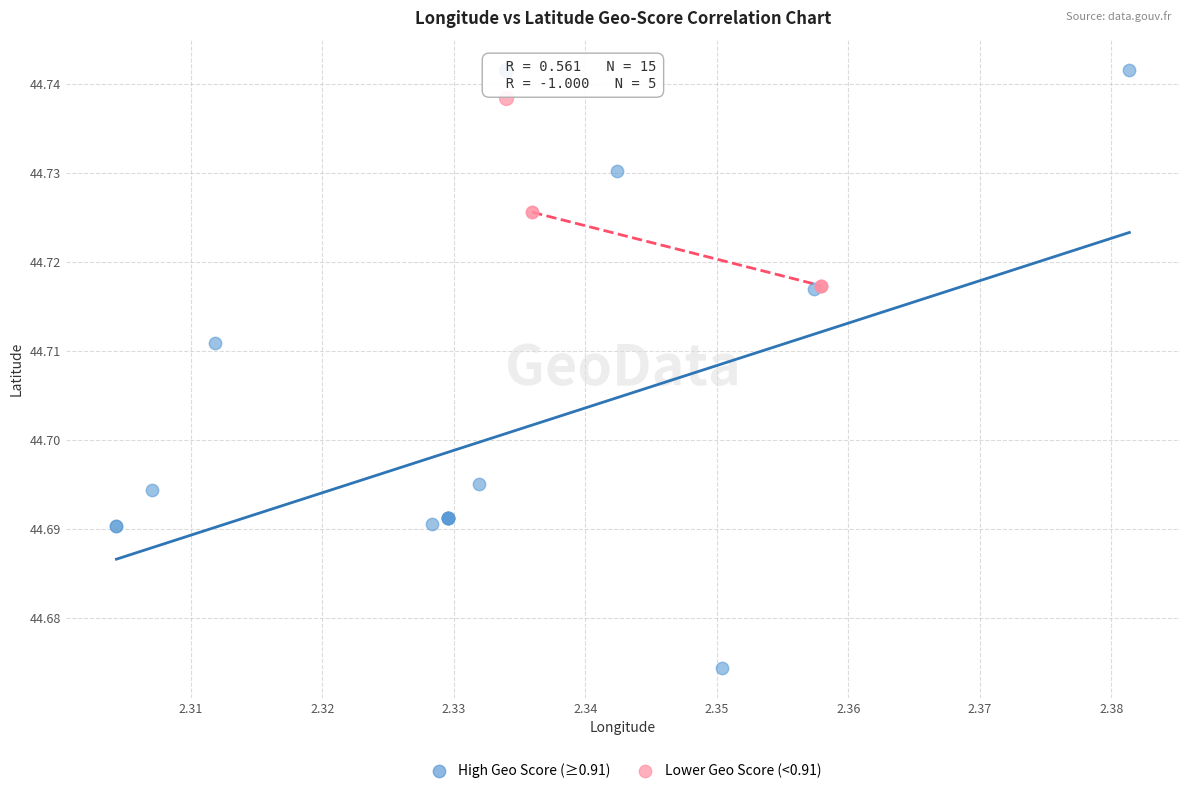

Which series contains the highest Y value?

High Geo Score (≥0.91)